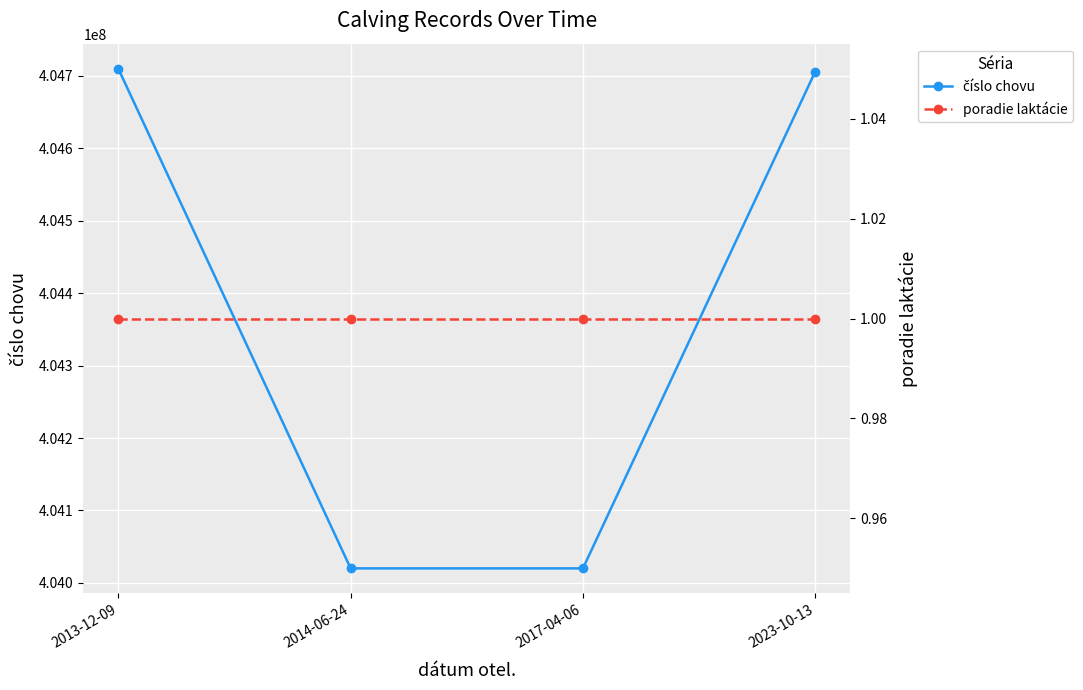

Rank the series by their average value, from highest to lowest.

číslo chovu, poradie laktácie